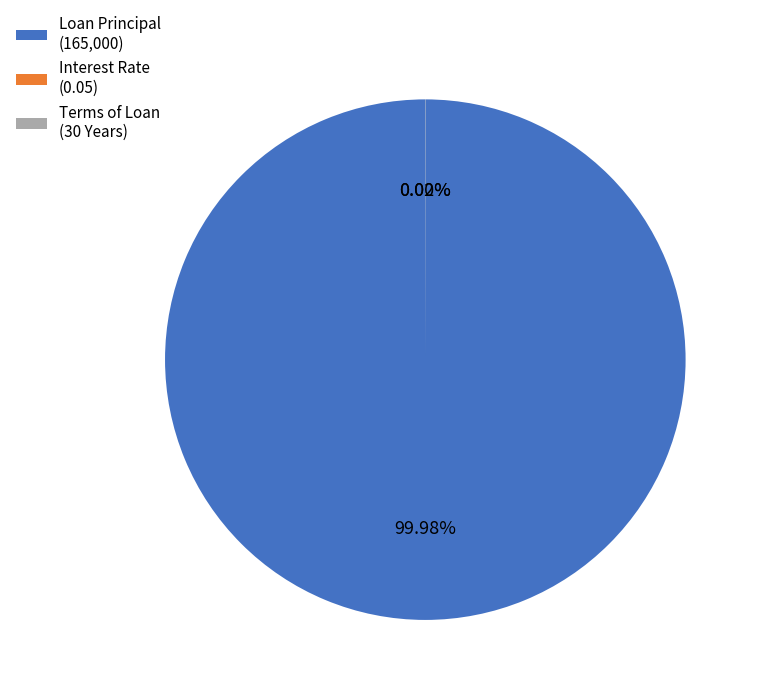

Is there any slice that represents more than half of the pie?

Yes